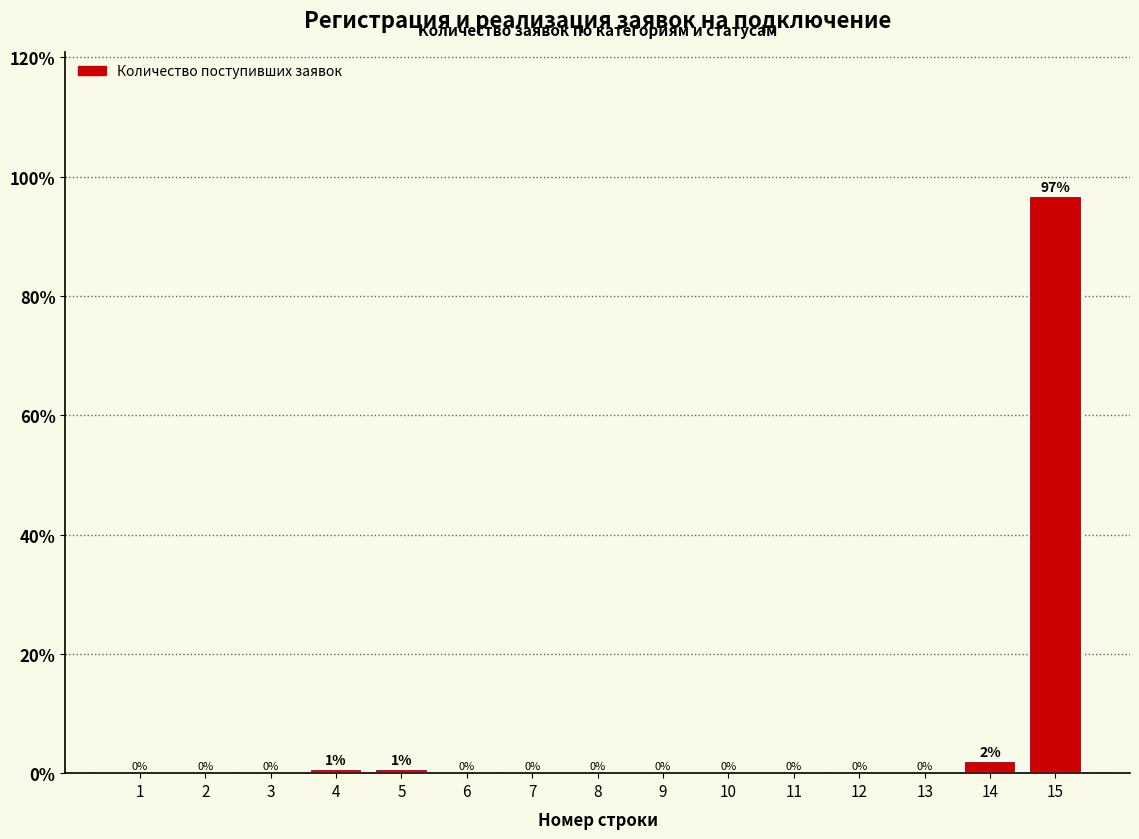

At which label is the value closest to 48?

14